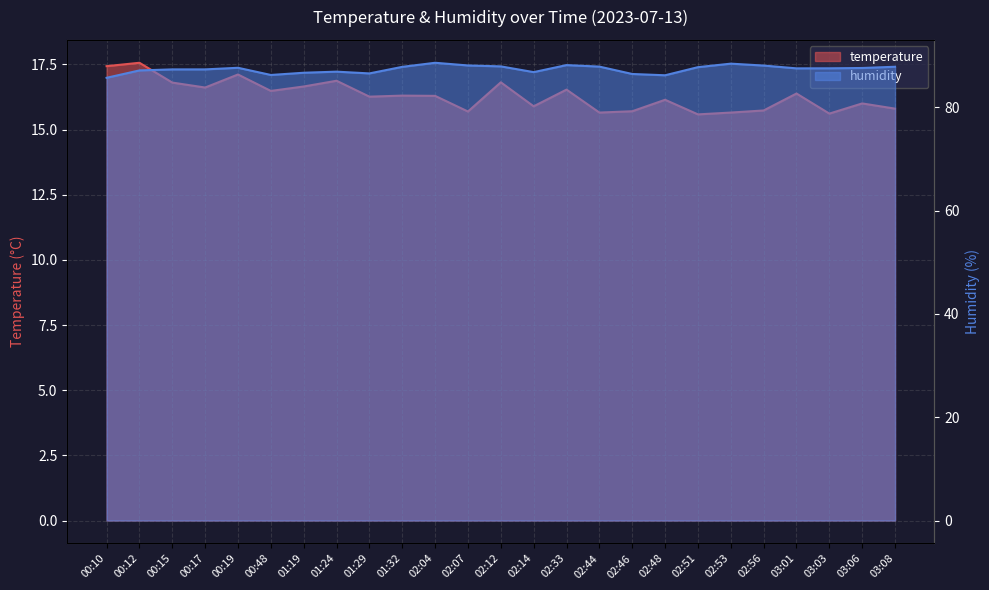

At which label does humidity first exceed 87?

00:12